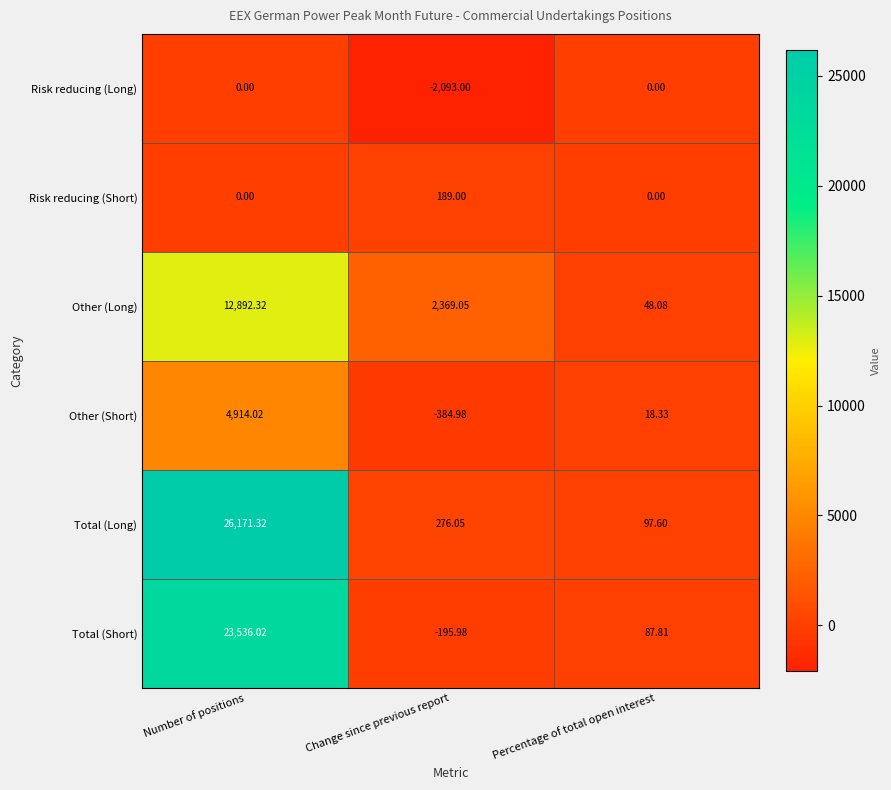

What is the spread (max minus min) of values at Number of positions?

26171.3